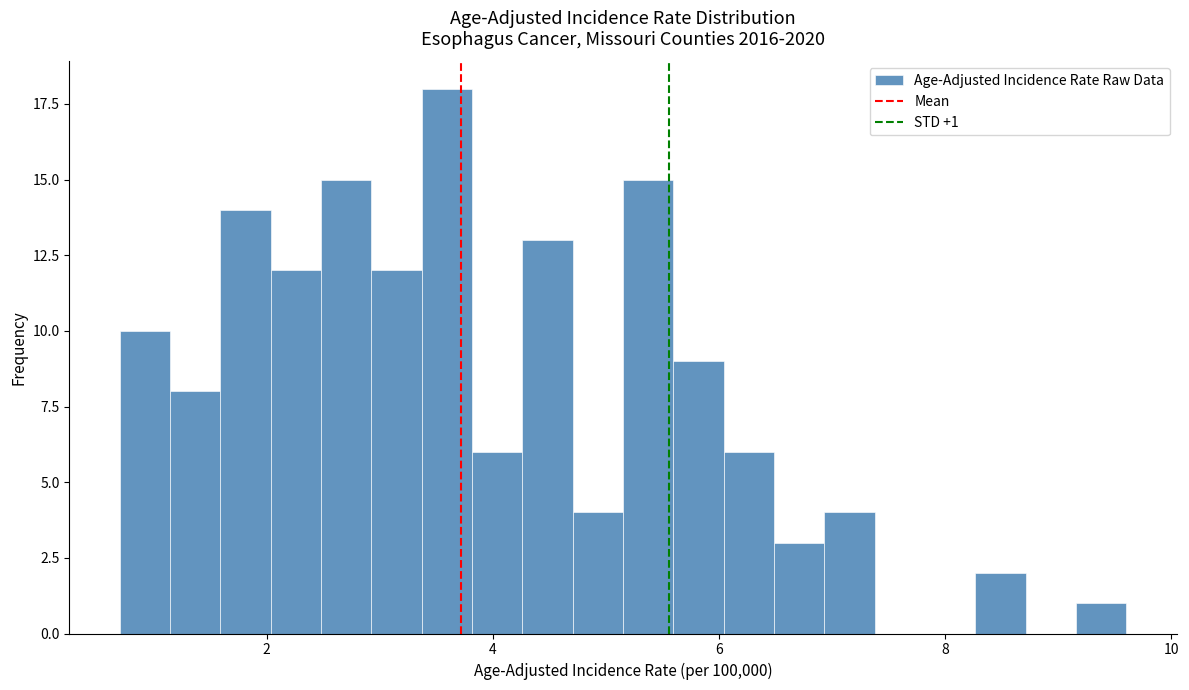

Read against the x-axis, roughly where is the centre of the tallest bar?

3.6